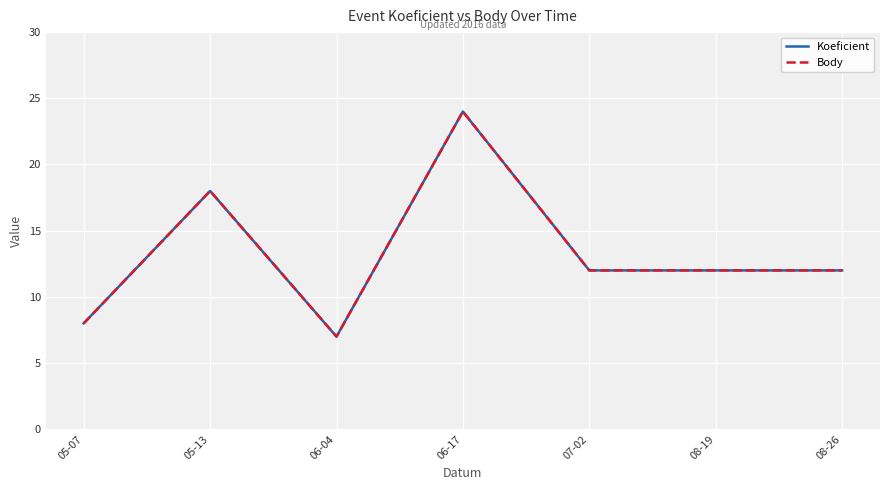

Where is the first local maximum for Body?

05-13